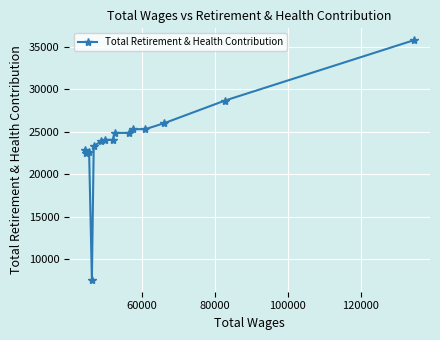

True or false: the data has more than 0 interior local peaks.

True